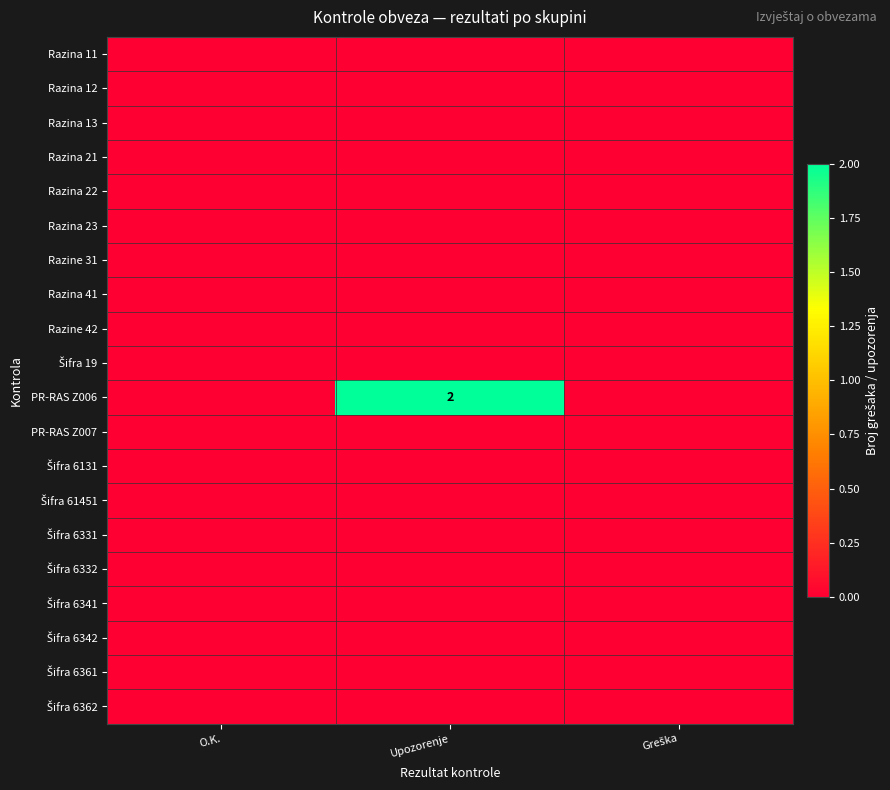

Which series has the largest range (max minus min)?

PR-RAS Z006